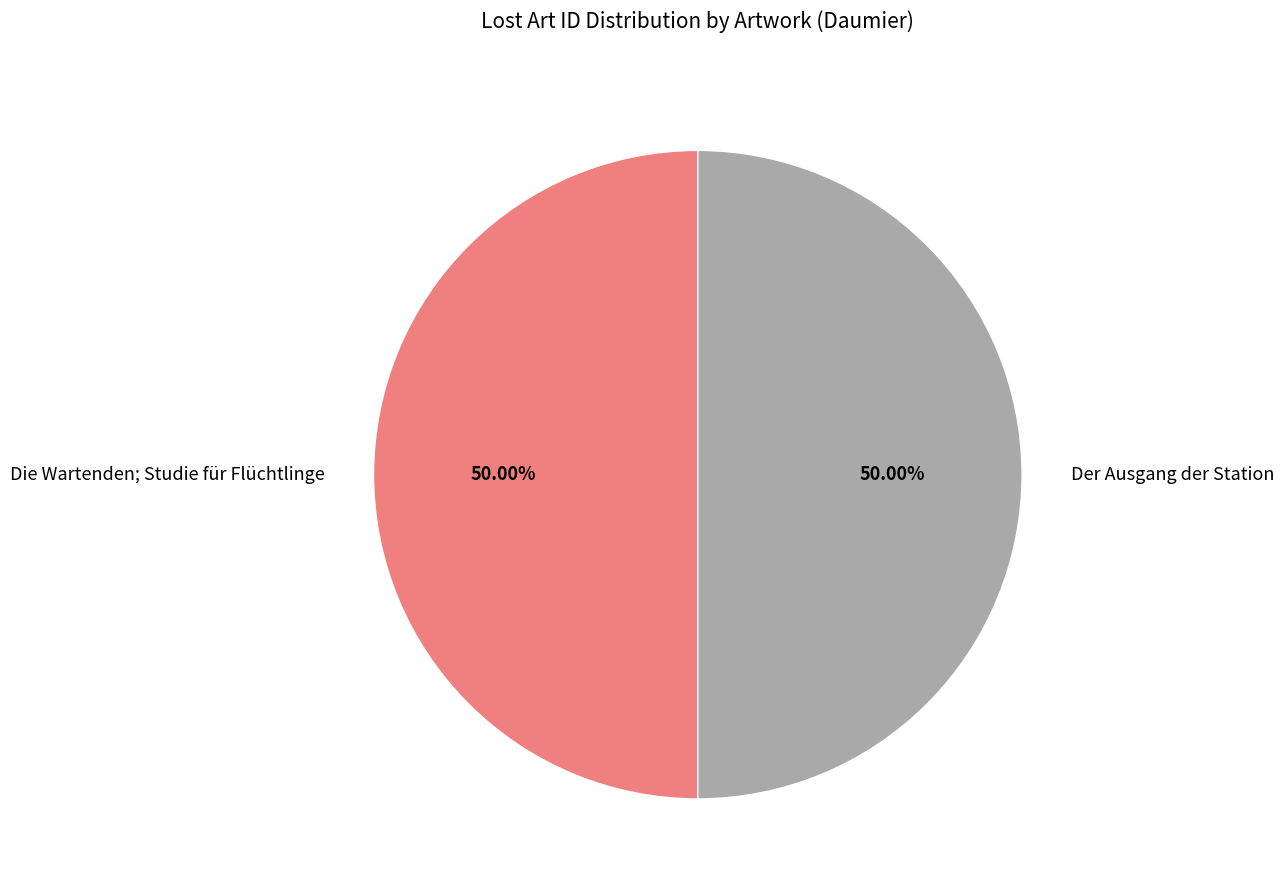

Combined, do Der Ausgang der Station and Die Wartenden; Studie für Flüchtlinge account for over 50%?

Yes